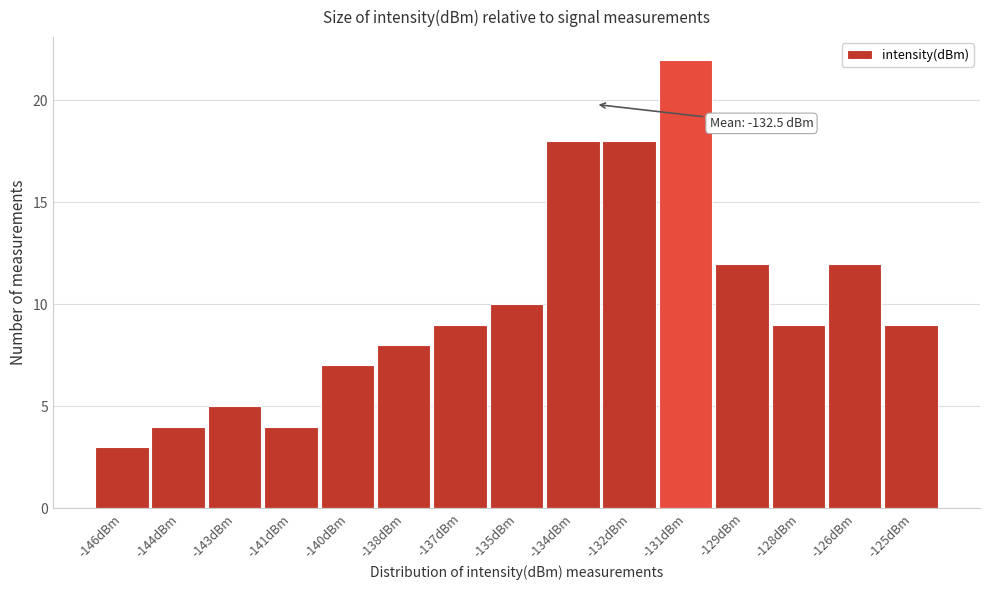

Reading left to right, what are all the values shown in this chart?

-146dBm=3	-144dBm=4	-143dBm=5	-141dBm=4	-140dBm=7	-138dBm=8	-137dBm=9	-135dBm=10	-134dBm=18	-132dBm=18	-131dBm=22	-129dBm=12	-128dBm=9	-126dBm=12	-125dBm=9